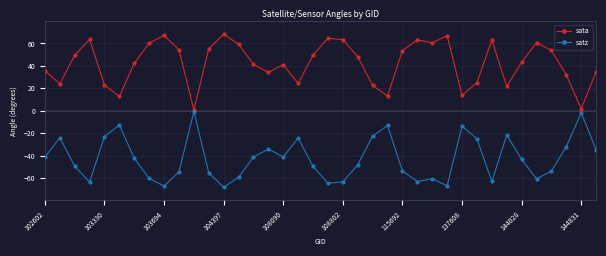

True or false: satz has more than 2 points higher than both neighbors.

True